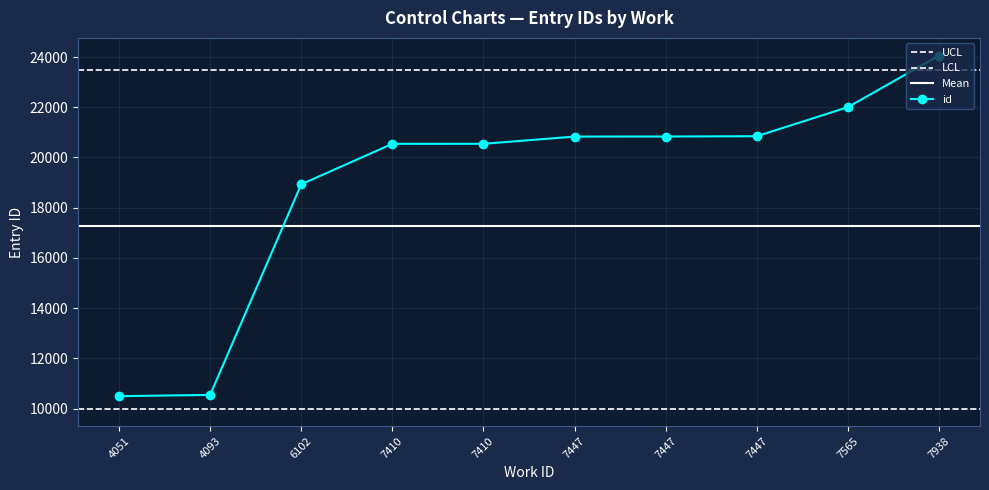

What is the value of the 2nd point from the left?

10542